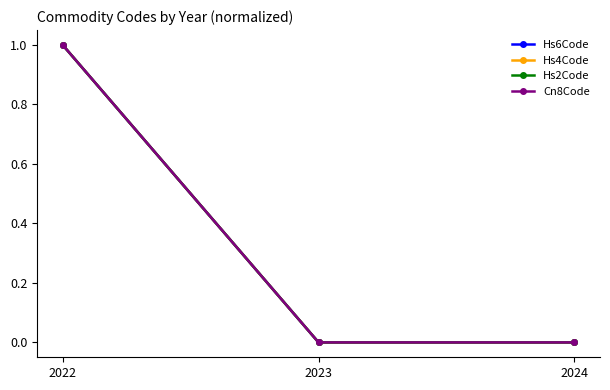

What is the value of the Hs2Code point at the 1st from the left?

1